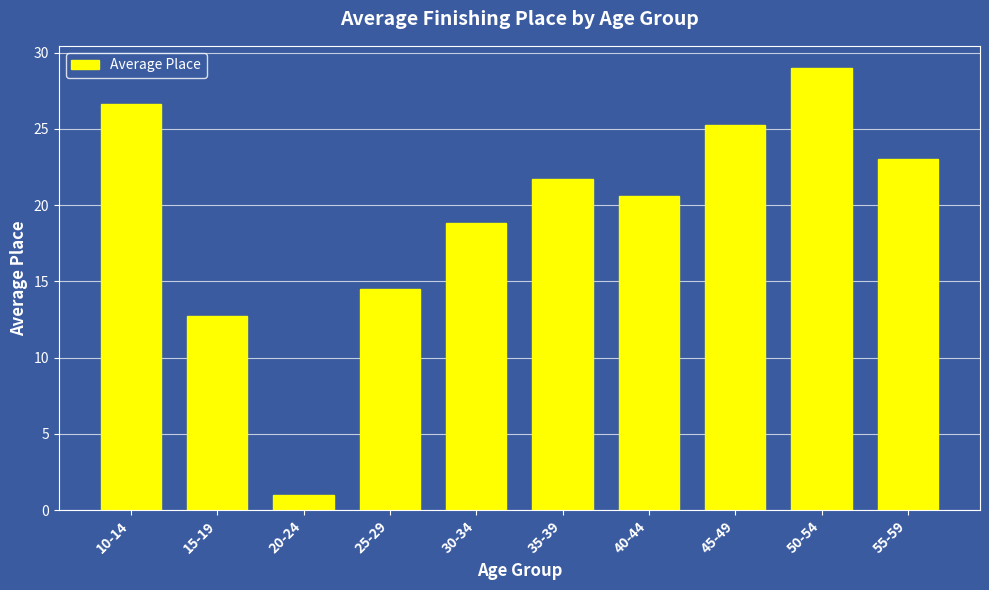

Approximately how many times larger is the value at 30-34 compared to 10-14?

0.7